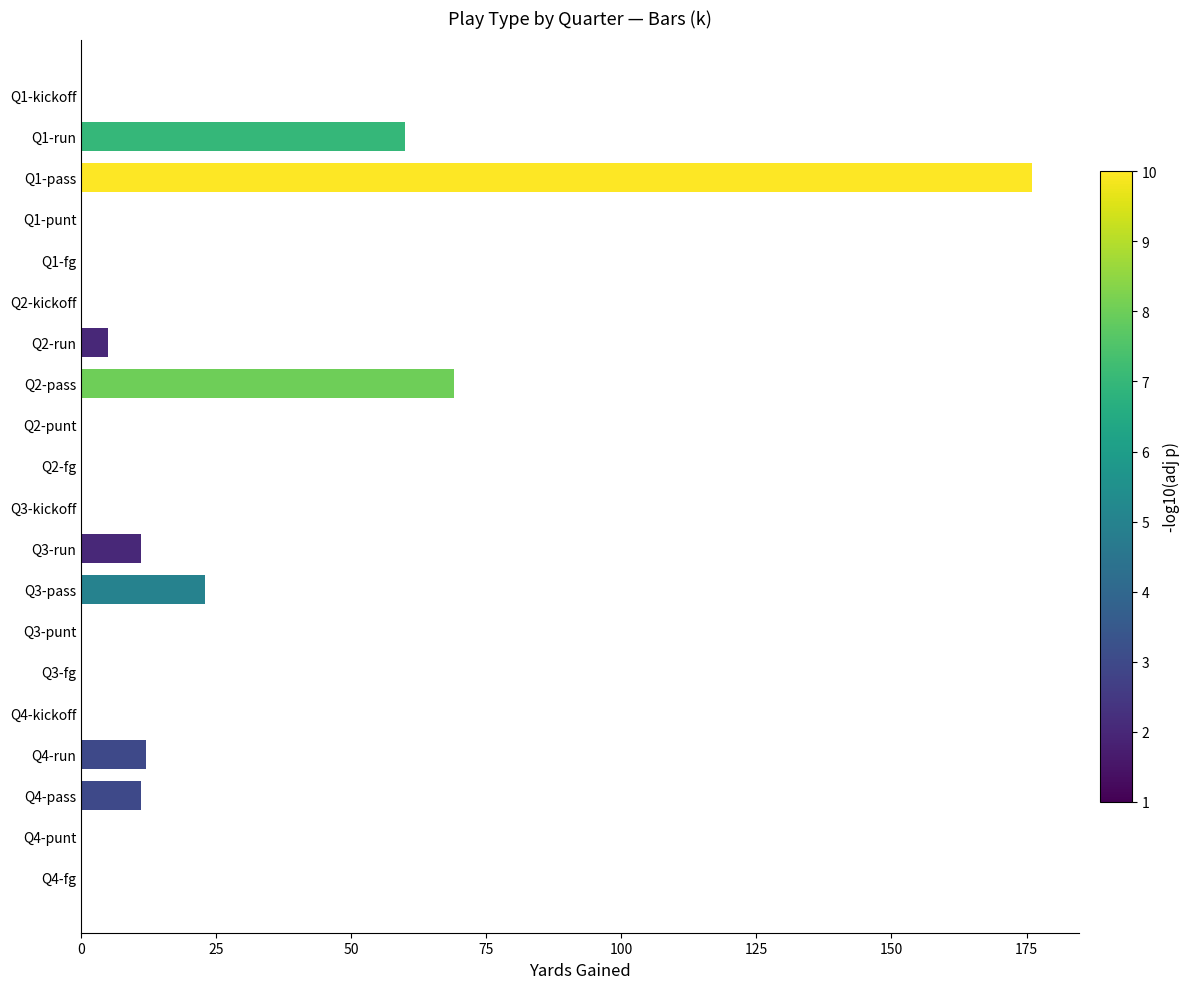

Which label corresponds to the largest value in the chart?

Q1-pass